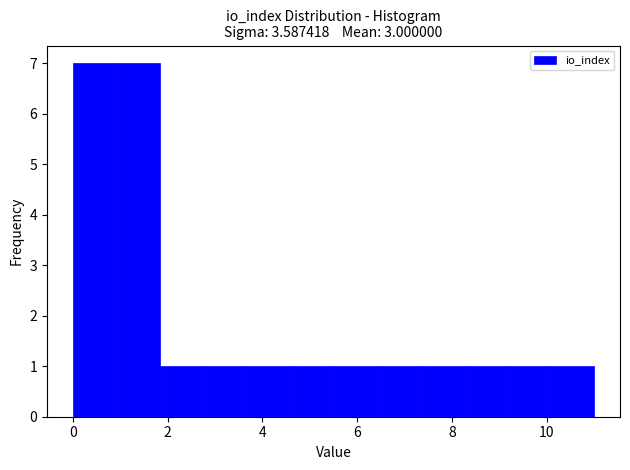

Reading left to right, transcribe this chart: for each bar, give the range it covers on the x-axis and its height. Neither the bar edges nor the heights are printed on the chart, so give them approximately, as read against the axes.

0.0 to 1.0: 7
1.0 to 1.8: 7
1.8 to 2.8: 1
2.8 to 3.6: 1
3.6 to 4.6: 1
4.6 to 5.6: 1
5.6 to 6.4: 1
6.4 to 7.4: 1
7.4 to 8.2: 1
8.2 to 9.2: 1
9.2 to 10.0: 1
10.0 to 11.0: 1